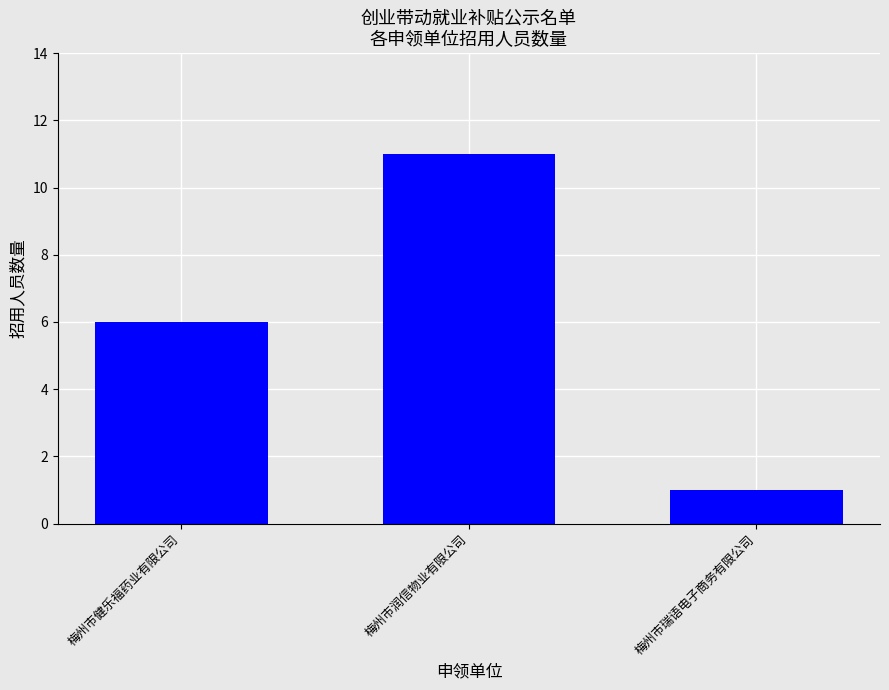

What is the minimum value shown in the chart?

1